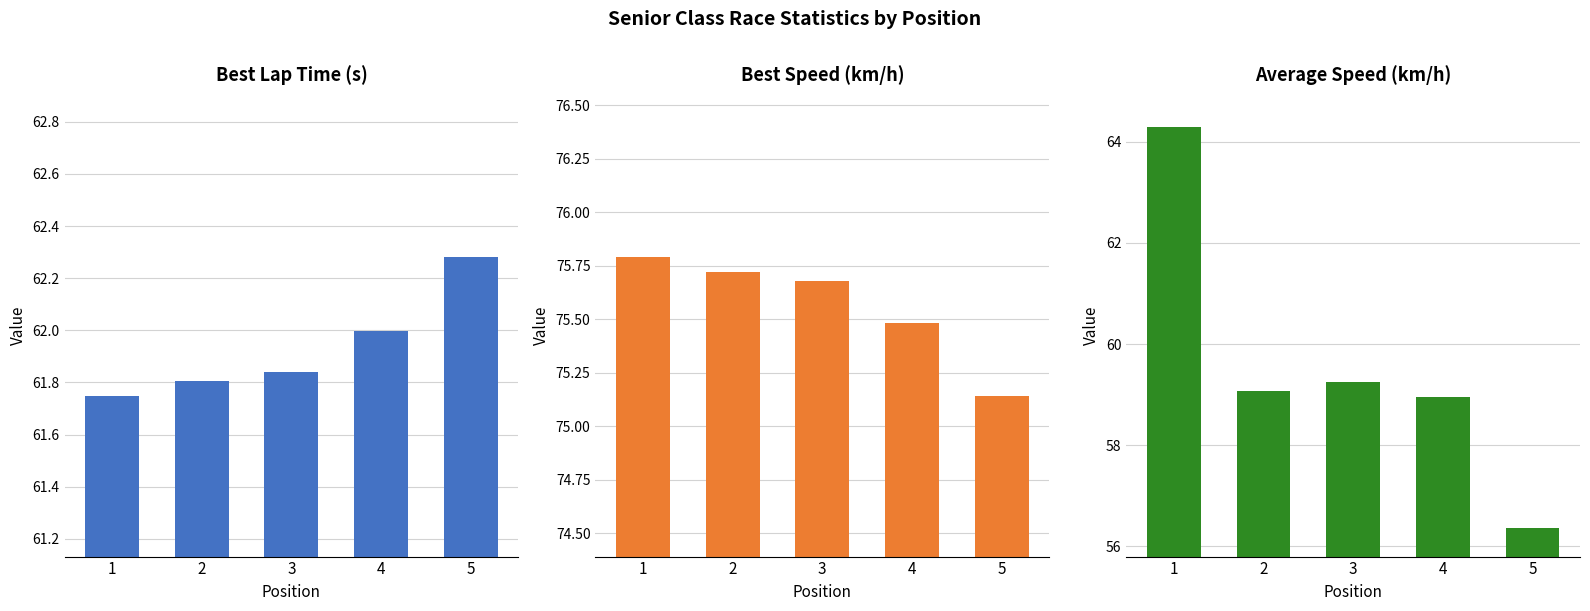

At which category is the sum across all series the highest?

1